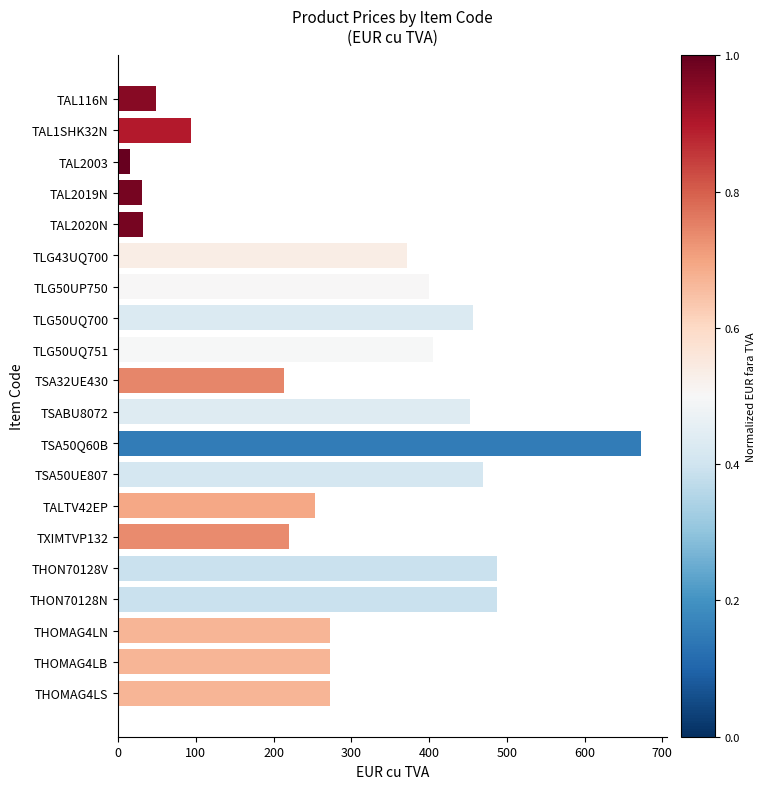

What is the greatest value displayed?

673.0